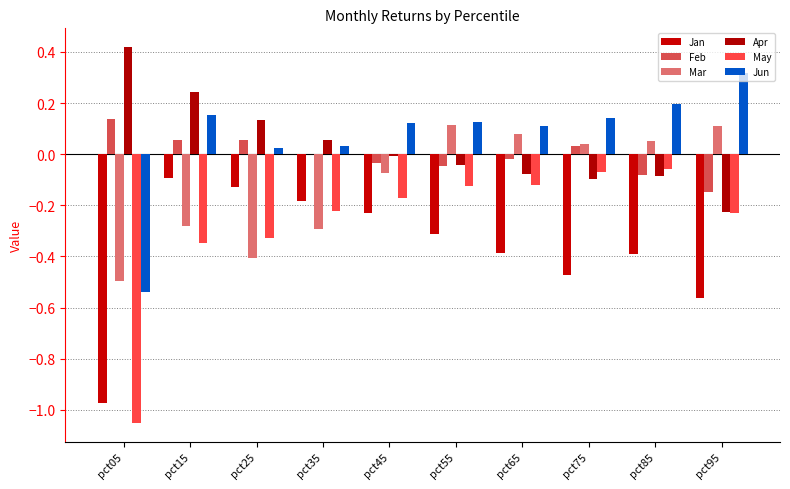

What is the value of the May bar at the 10th from the left?

-0.2